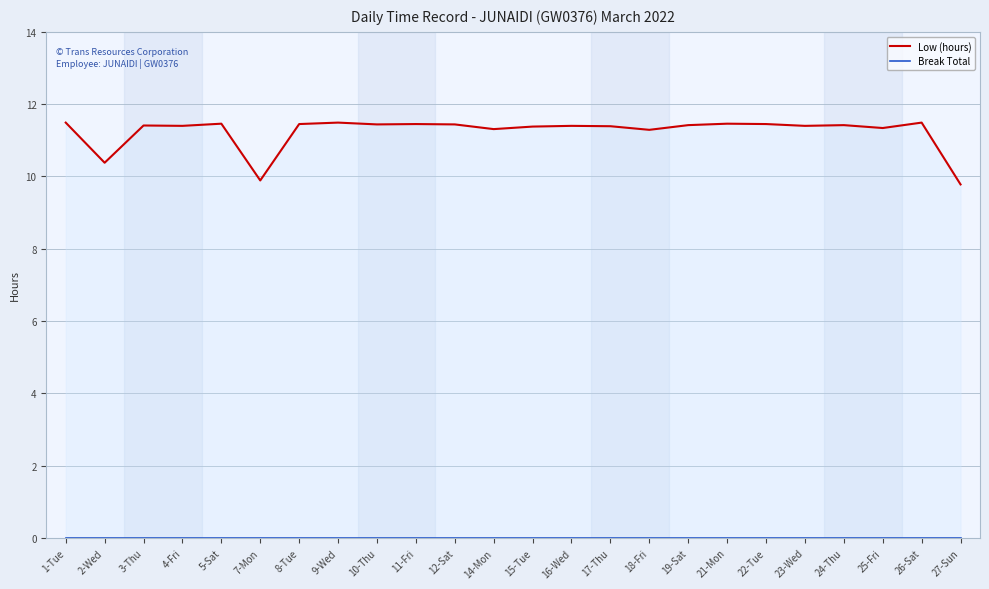

List the labels in order of Break Total value, largest first.

1-Tue, 2-Wed, 3-Thu, 4-Fri, 5-Sat, 7-Mon, 8-Tue, 9-Wed, 10-Thu, 11-Fri, 12-Sat, 14-Mon, 15-Tue, 16-Wed, 17-Thu, 18-Fri, 19-Sat, 21-Mon, 22-Tue, 23-Wed, 24-Thu, 25-Fri, 26-Sat, 27-Sun